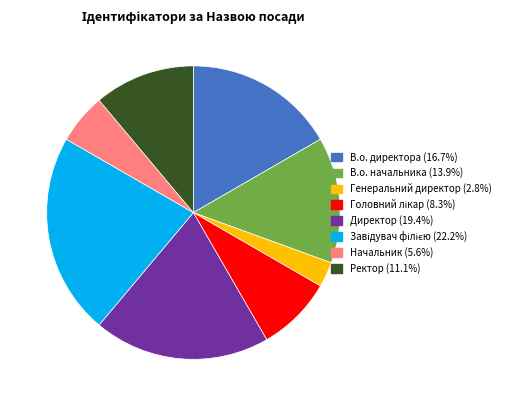

Which has a higher value, В.о. директора or Генеральний директор?

В.о. директора